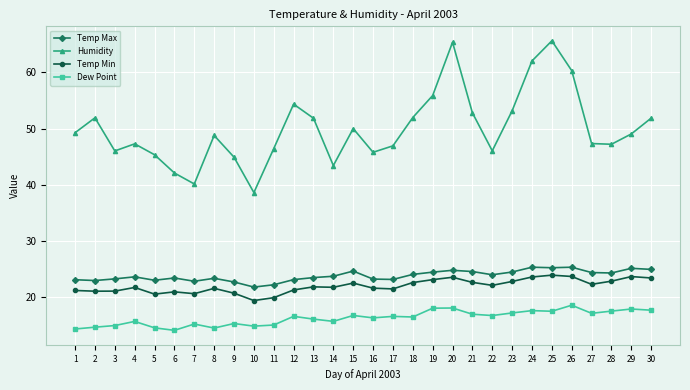

What is the maximum value for Temp Max?

25.4